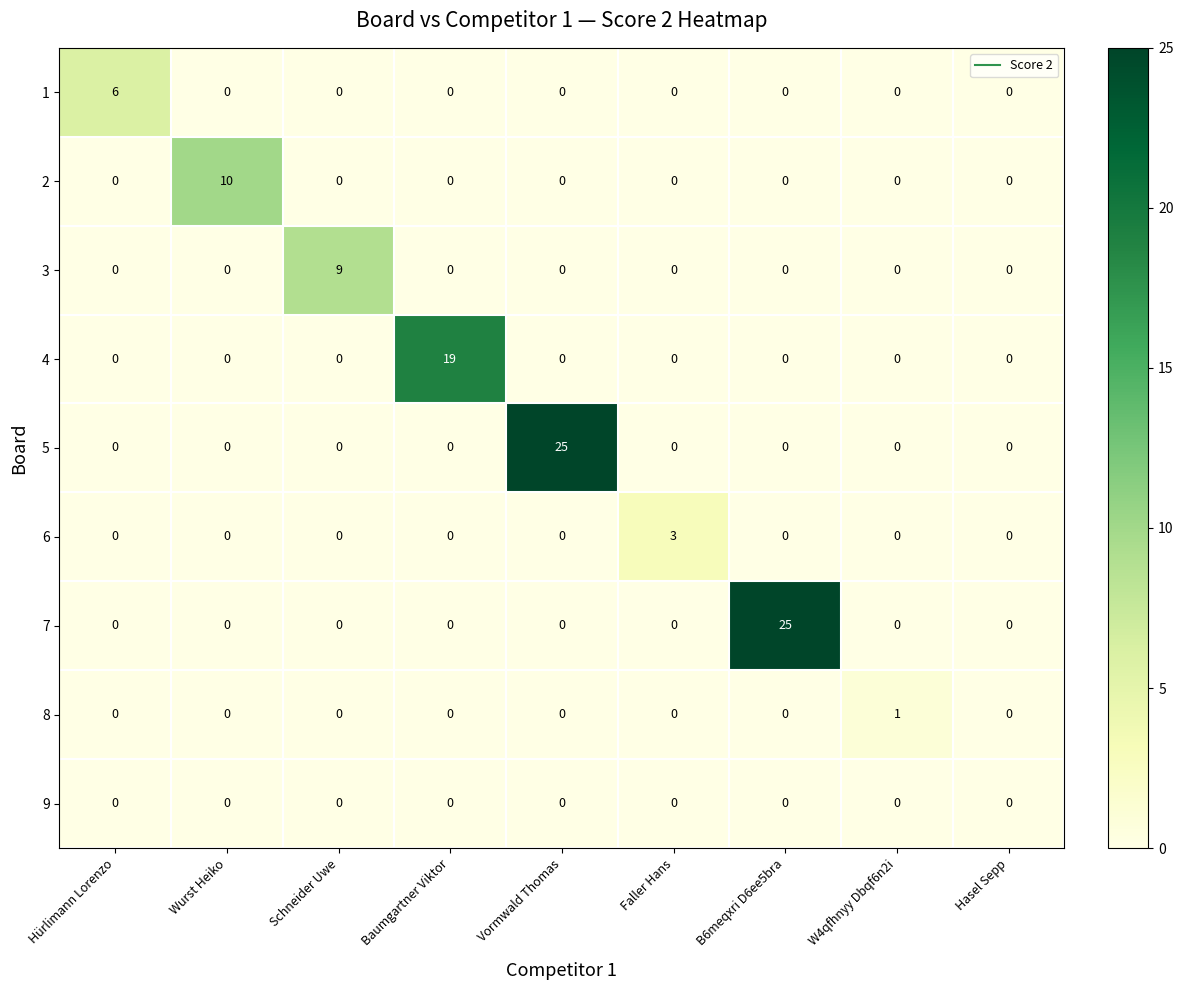

At how many categories does at least one series exceed 12?

3